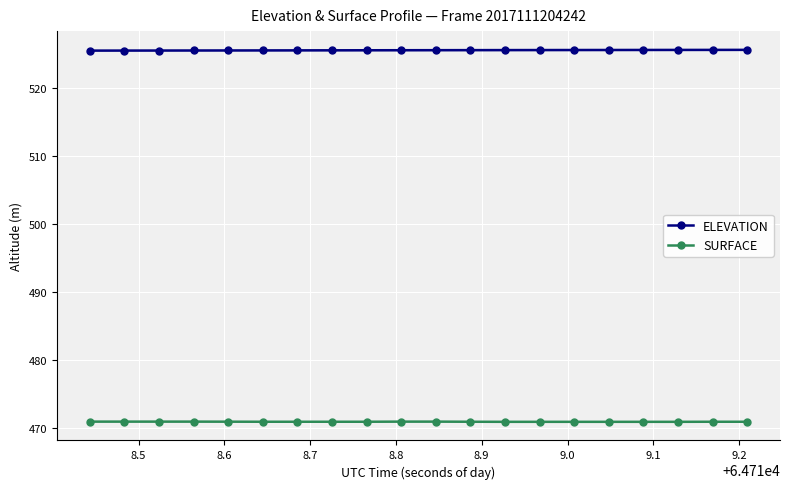

True or false: ELEVATION and SURFACE cross at least once.

False